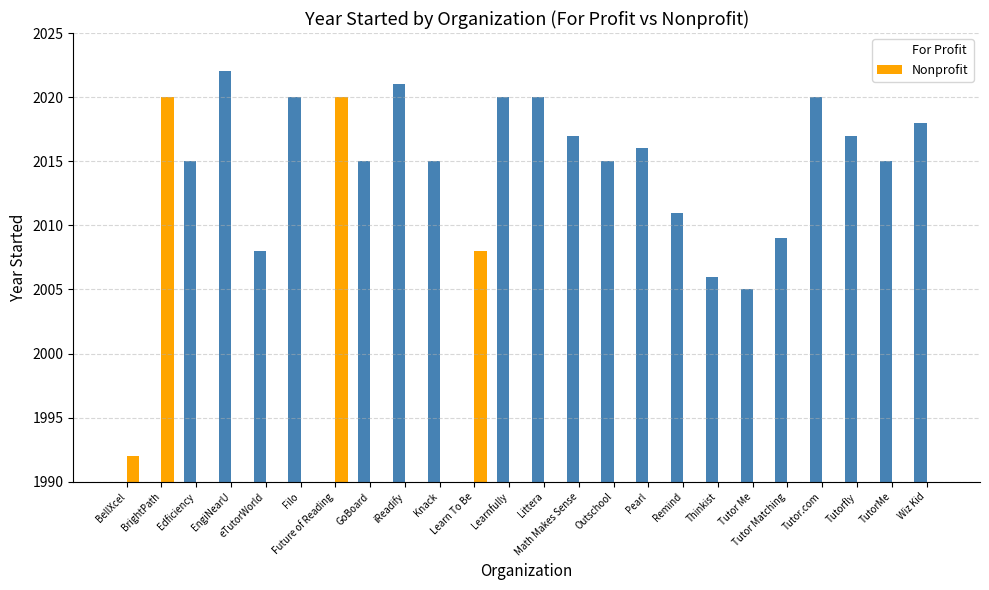

List the series in order of their overall mean, lowest first.

Nonprofit, For Profit